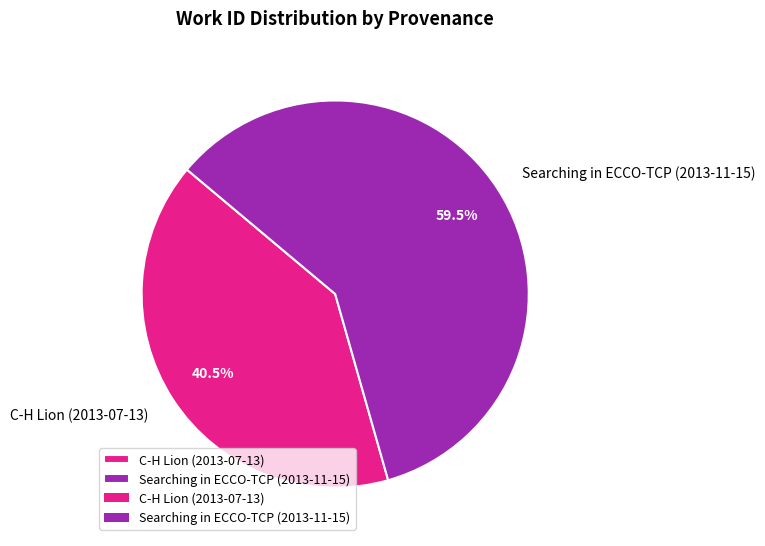

Between C-H Lion (2013-07-13) and Searching in ECCO-TCP (2013-11-15), which is larger?

Searching in ECCO-TCP (2013-11-15)